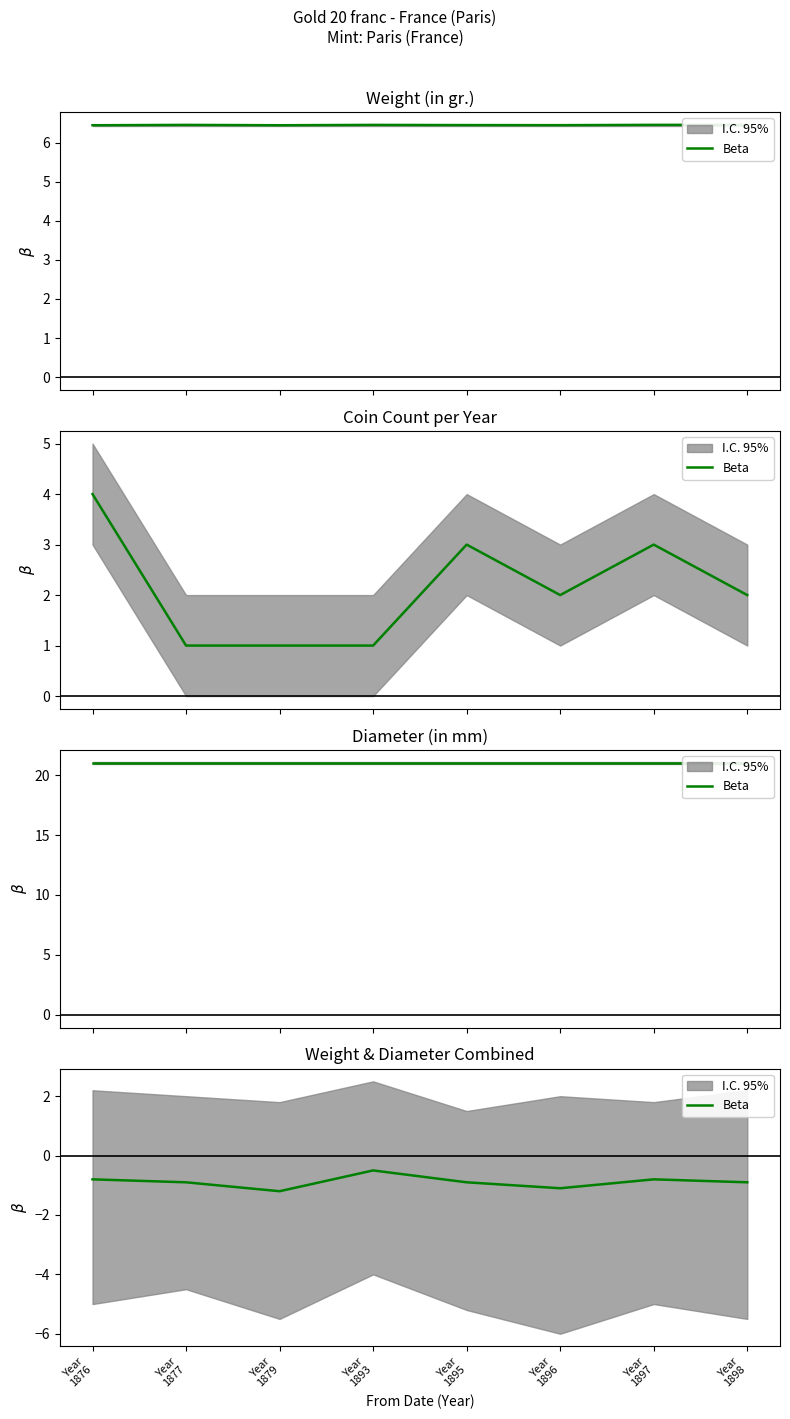

What is the value of the 3rd point from the left?

-1.2